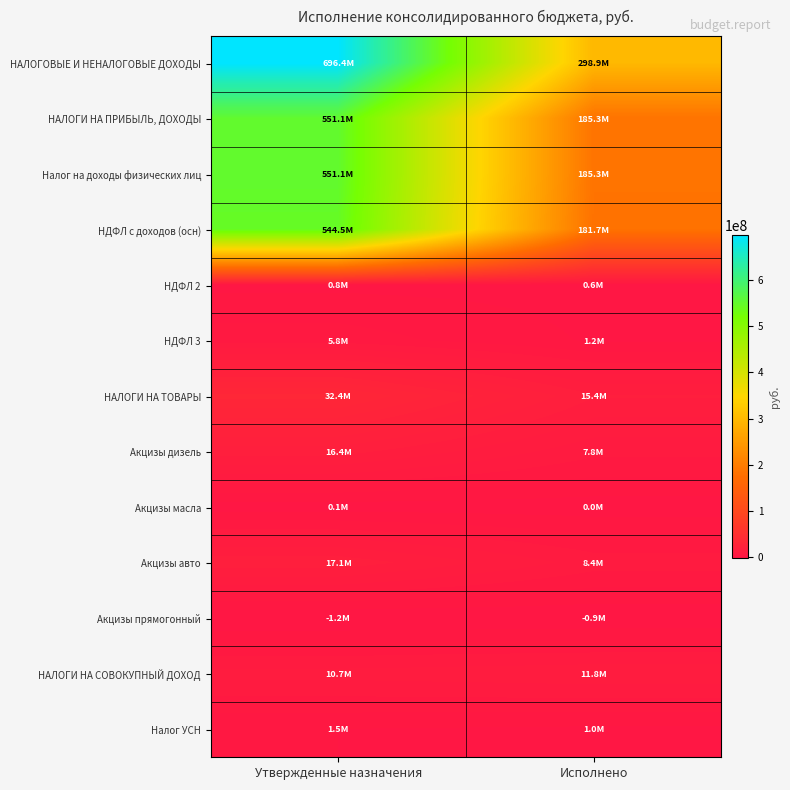

What is the minimum value shown in the chart?

-1200000.0